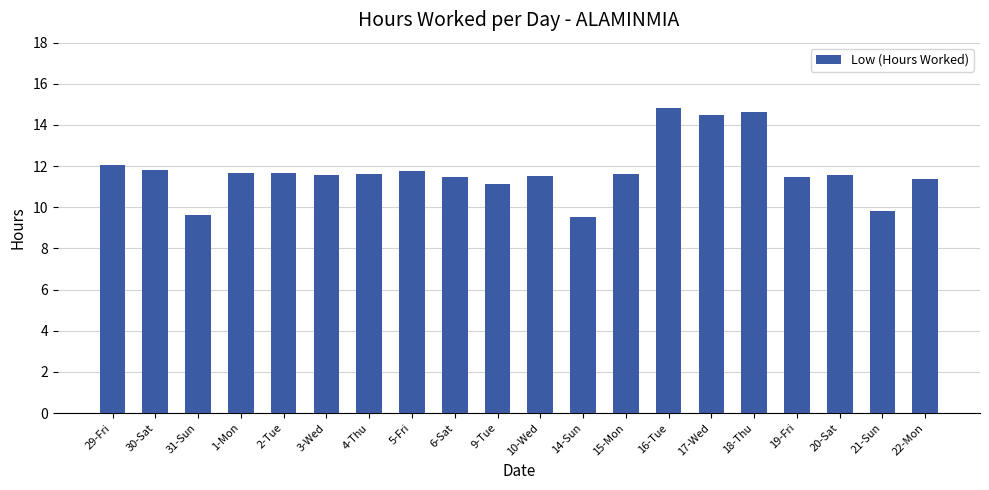

How many data points are less than 11?

3